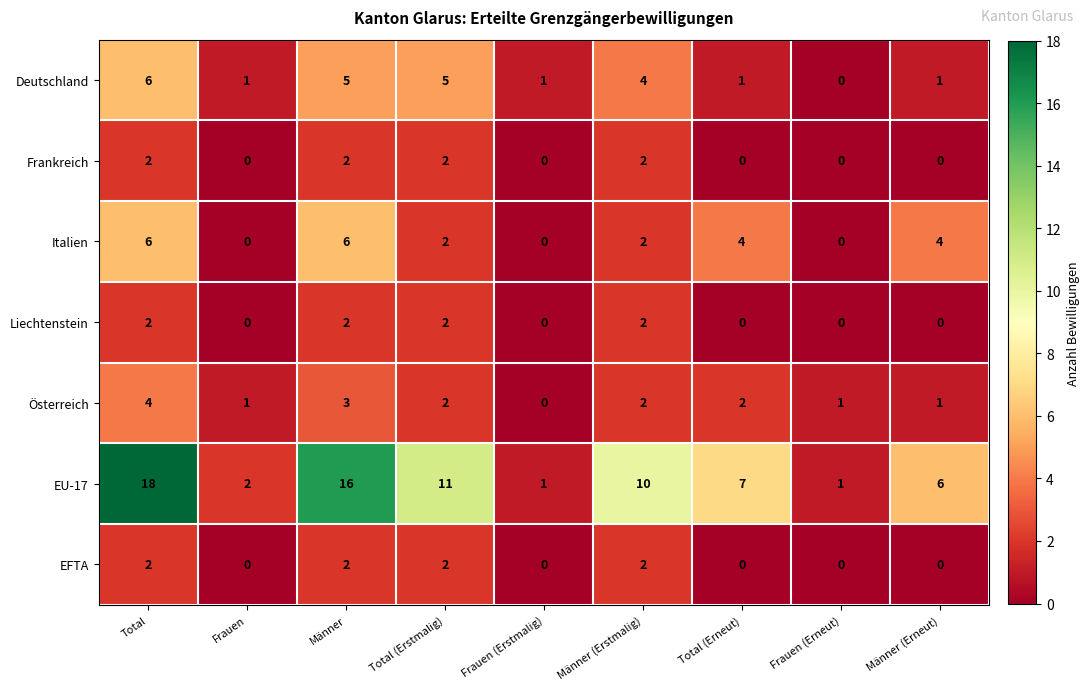

Between Frauen and Männer (Erstmalig), which series saw the biggest shift?

EU-17